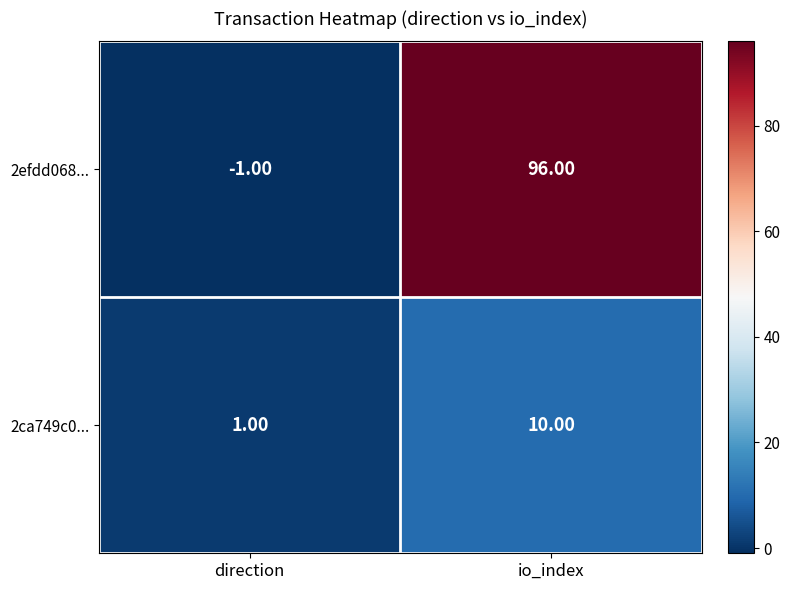

Is the value of 2ca749c0... at direction greater than the value of 2efdd068... at io_index?

No